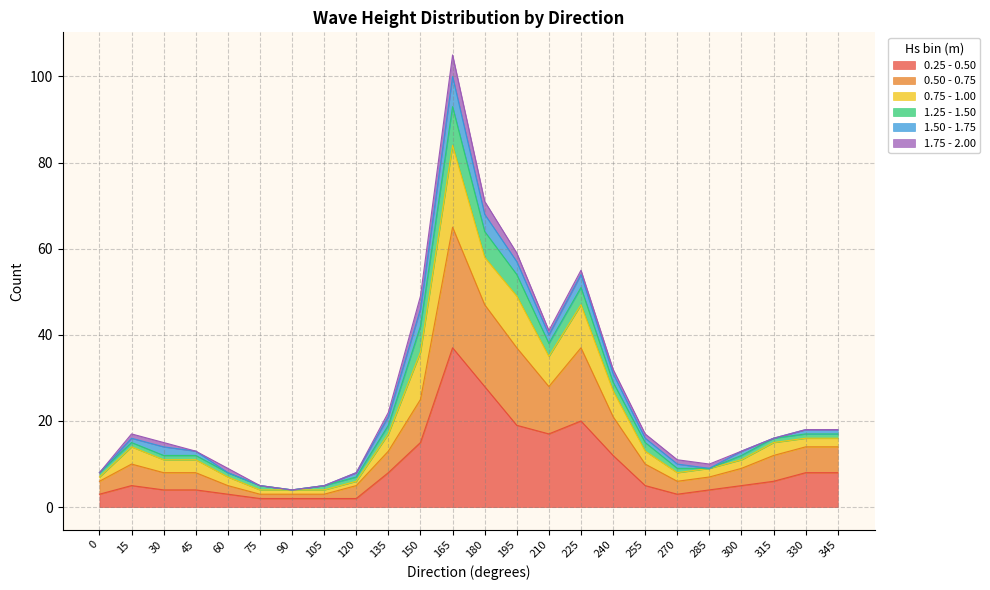

What is the sum of the 0.25 - 0.50 values at 150 and 270?

18